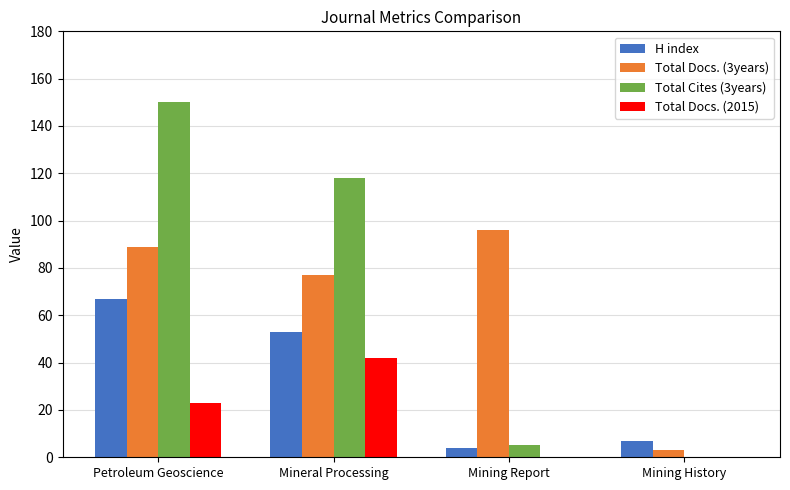

Which series has the largest range (max minus min)?

Total Cites (3years)